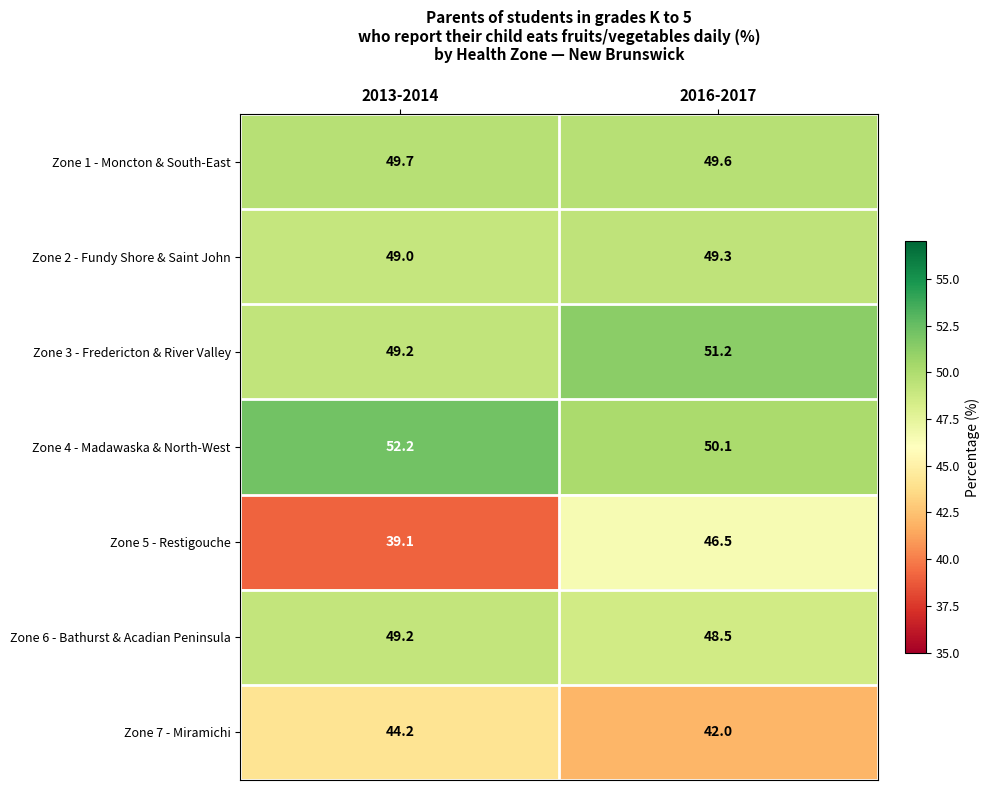

What value does the Zone 4 - Madawaska & North-West series have at 2013-2014?

52.2